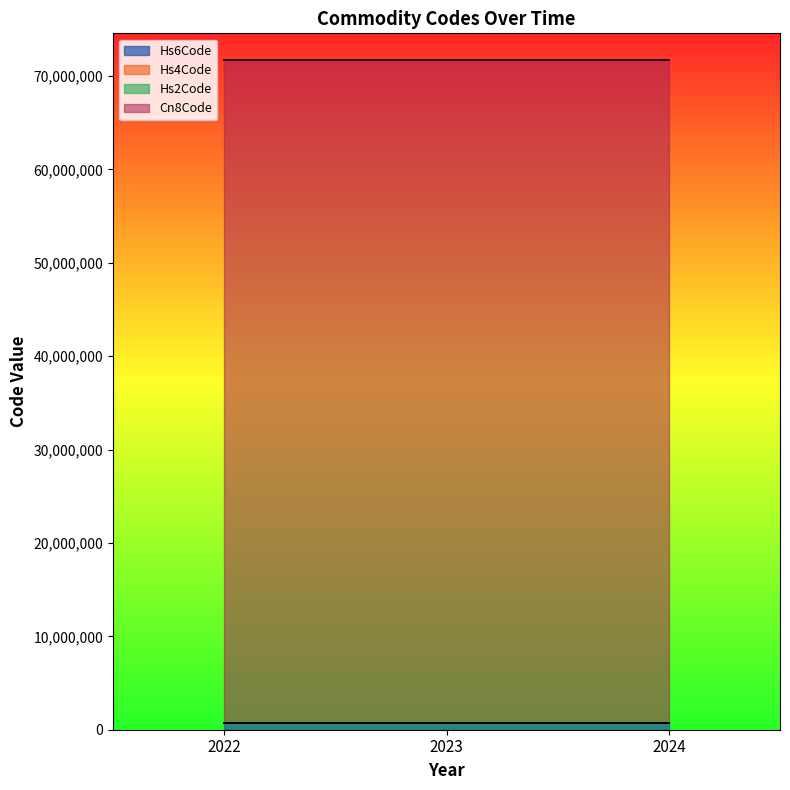

The Hs2Code series shows 71 at 2022. True or false?

True